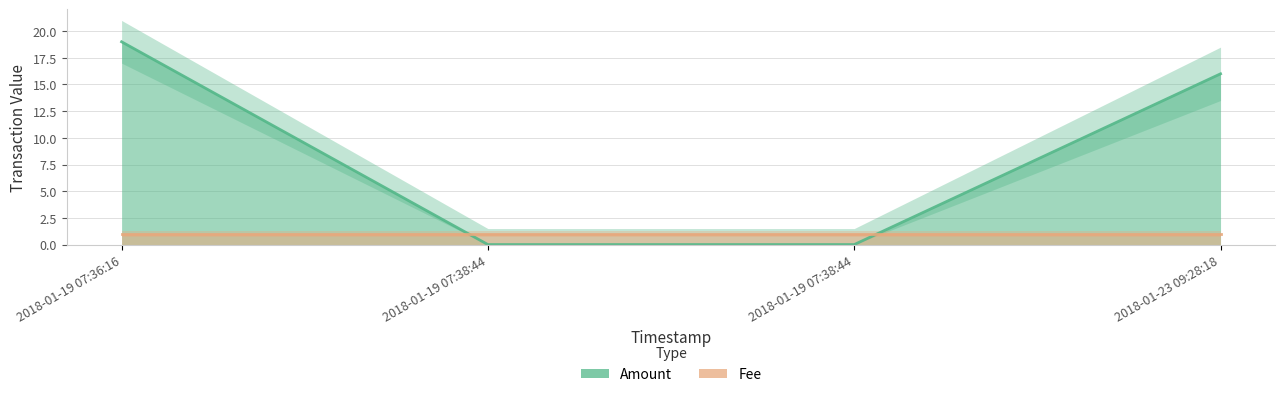

At how many categories does at least one series exceed 12?

2